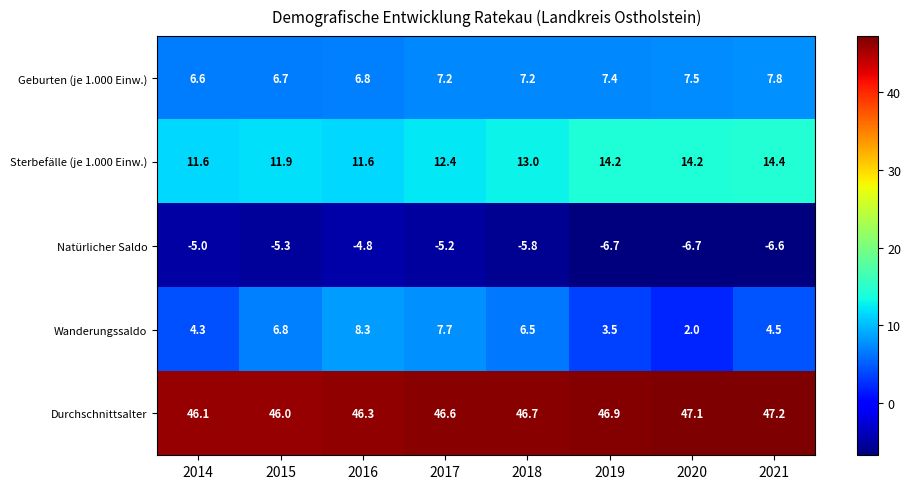

What is the difference between the maximum and minimum values in the Natürlicher Saldo series?

1.9